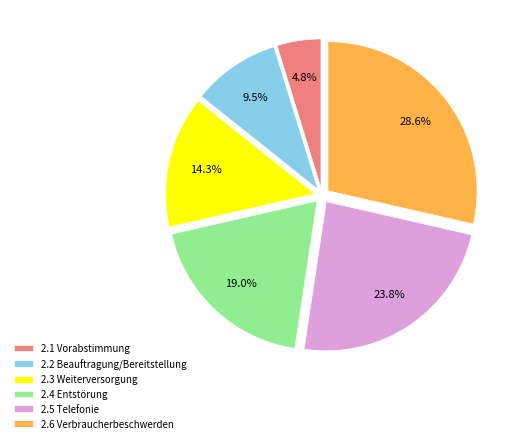

Which category has the biggest portion of the pie?

2.6 Verbraucherbeschwerden